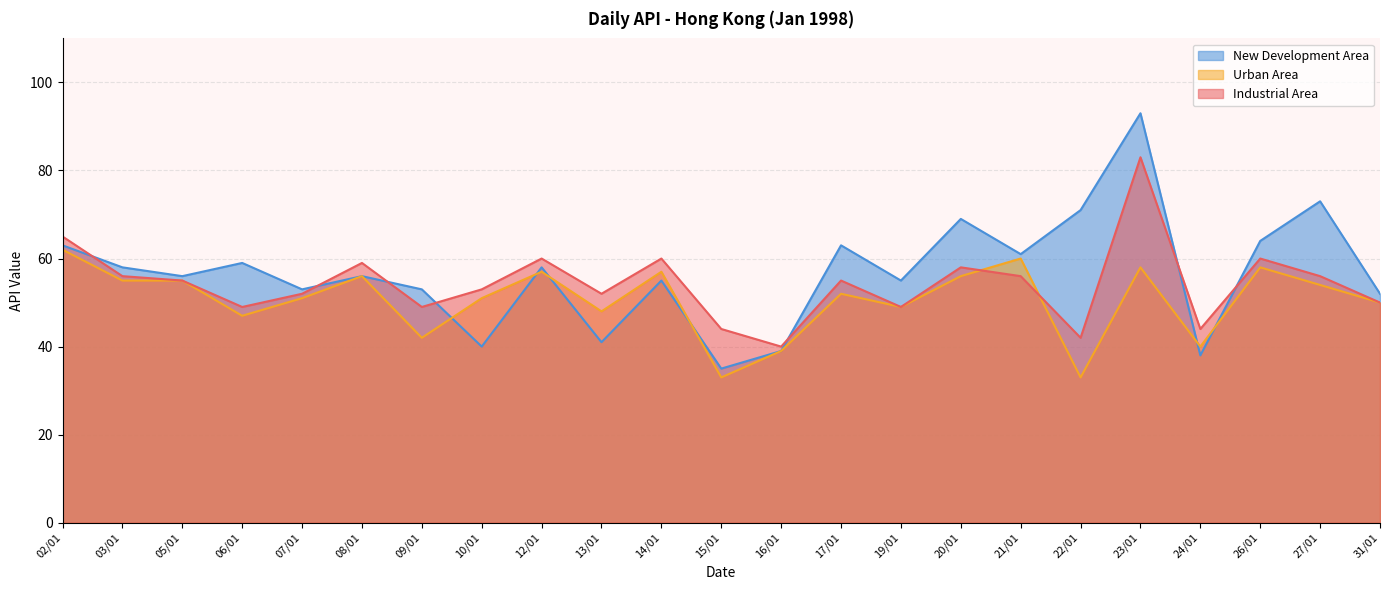

Reading left to right, transcribe all the data shown in this chart.

Industrial Area: 65	56	55	49	52	59	49	53	60	52	60	44	40	55	49	58	56	42	83	44	60	56	50
Urban Area: 62	55	55	47	51	56	42	51	57	48	57	33	39	52	49	56	60	33	58	40	58	54	50
New Development Area: 63	58	56	59	53	56	53	40	58	41	55	35	39	63	55	69	61	71	93	38	64	73	52